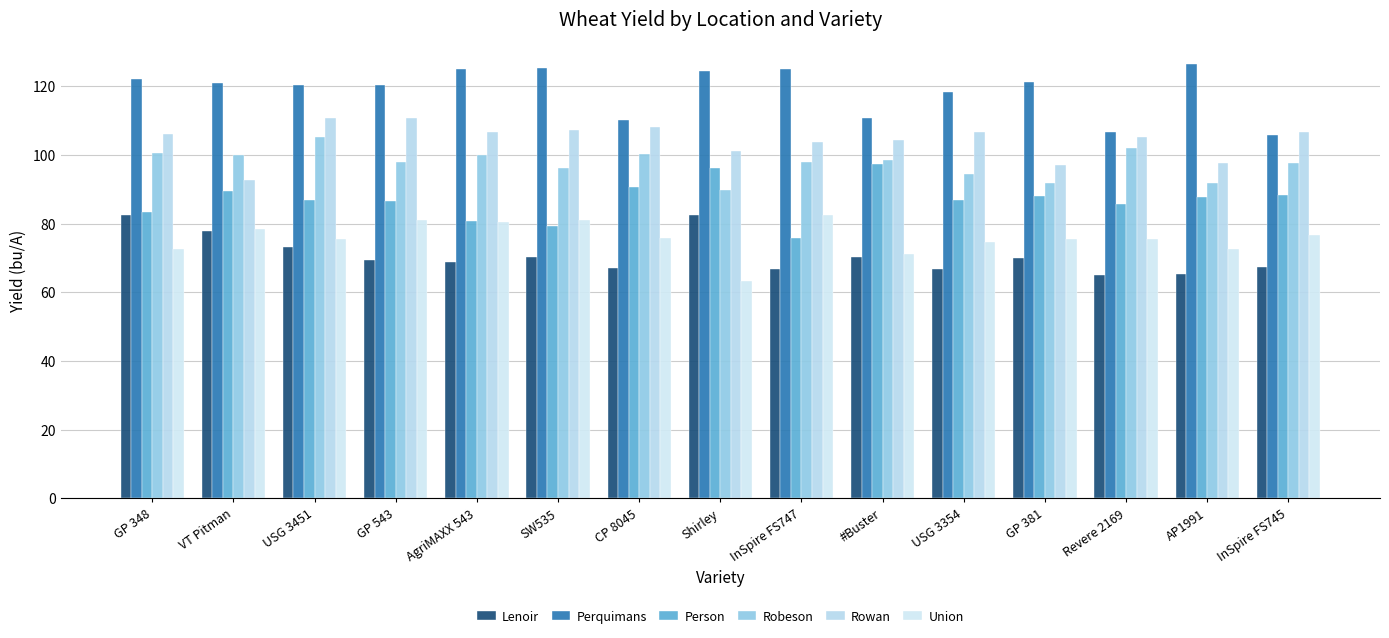

What is the sum of the Person values at GP 543 and GP 348?

169.8